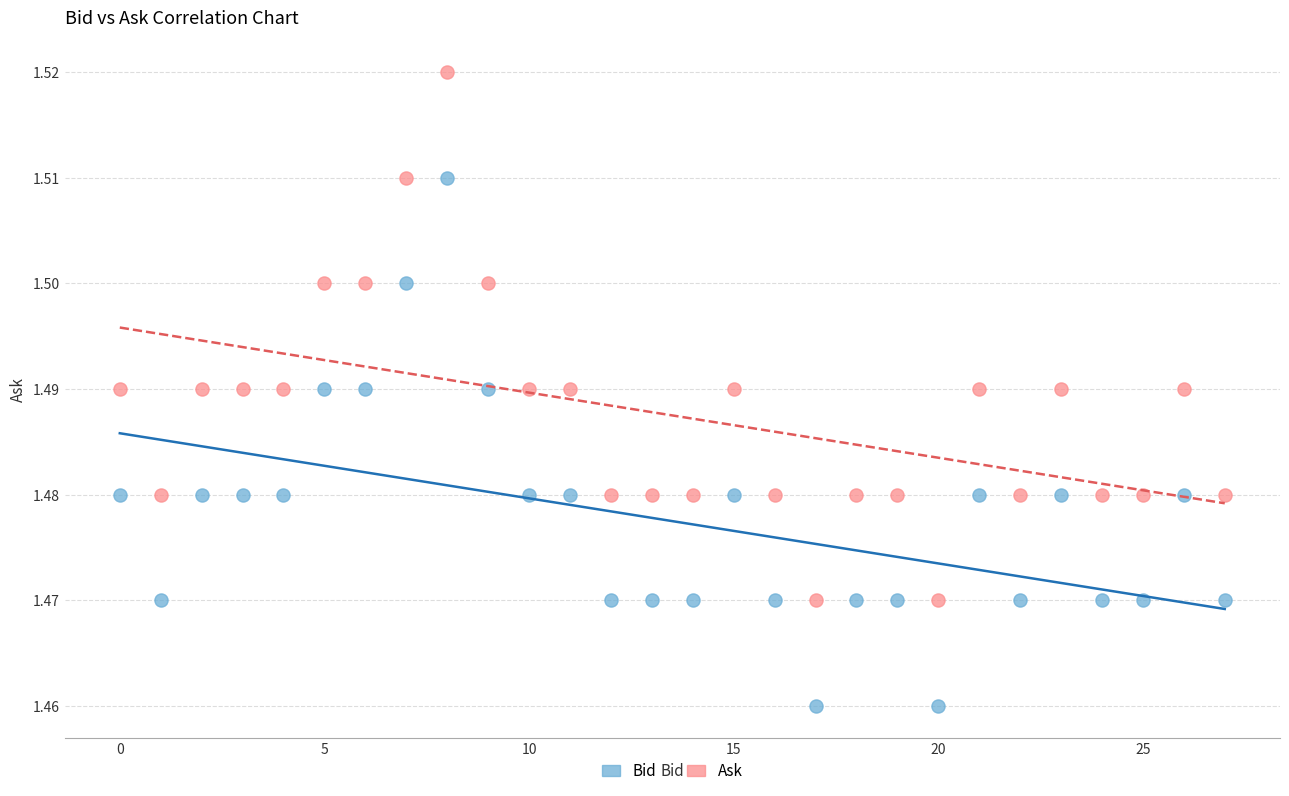

Which series contains the highest Y value?

Ask